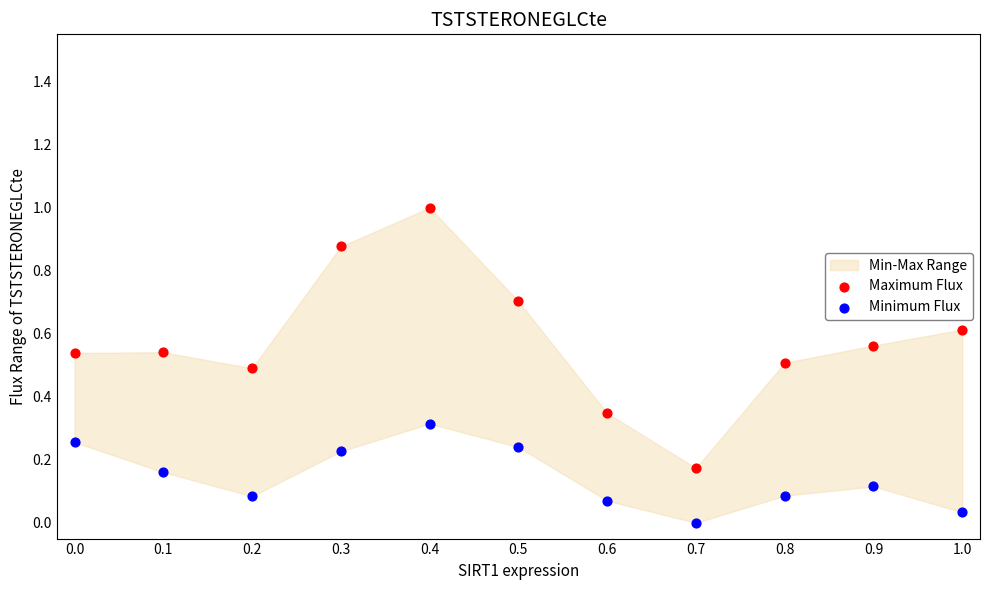

Which series contains the lowest Y value?

Minimum Flux